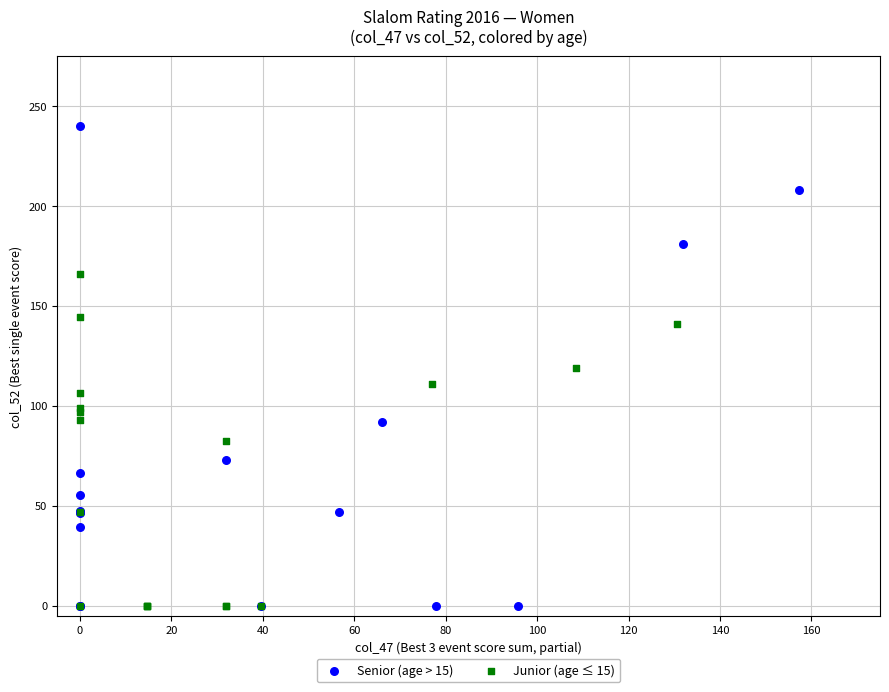

Which series has the largest Y range (max minus min)?

Senior (age > 15)